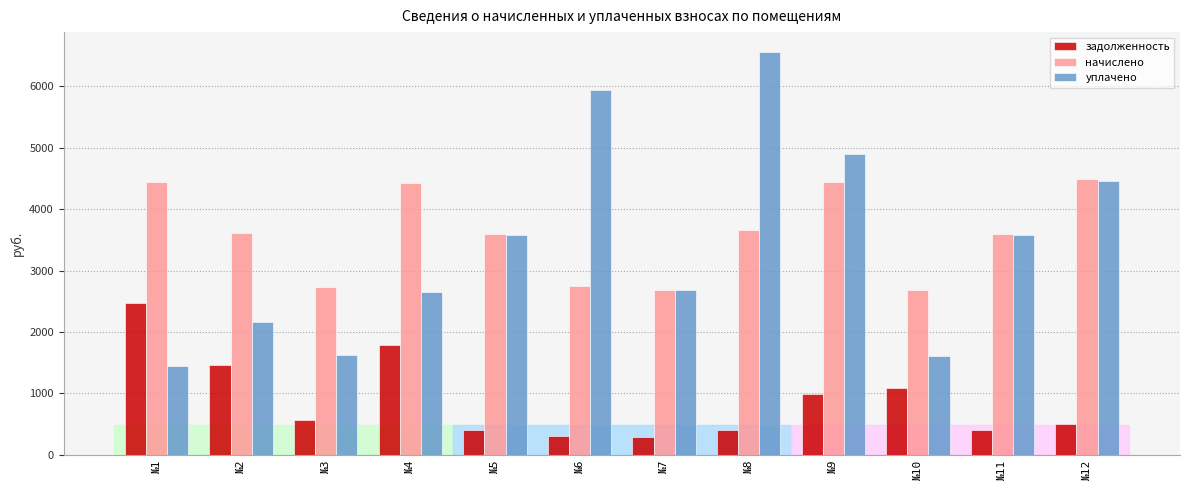

Does the chart contain stacked bars?

No